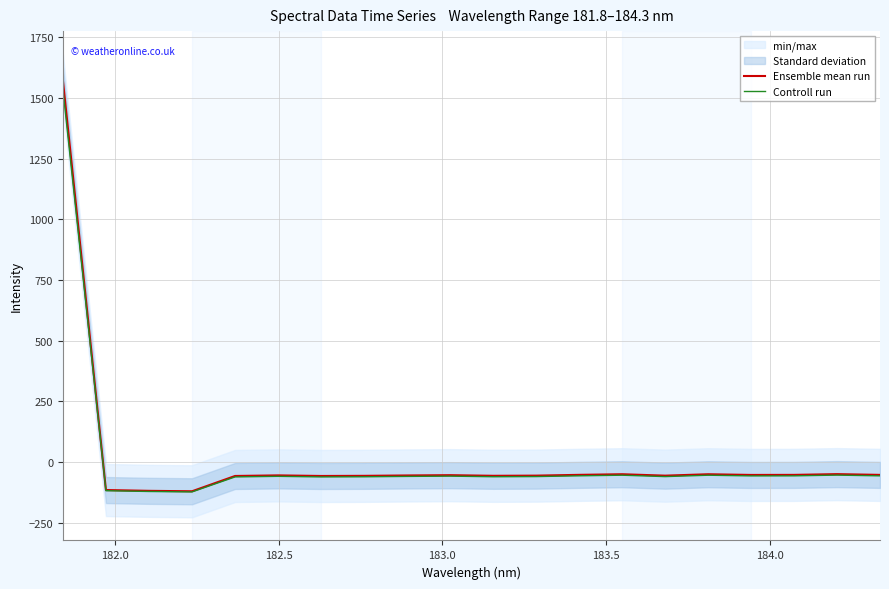

What is the maximum value for Ensemble mean run?

1571.9